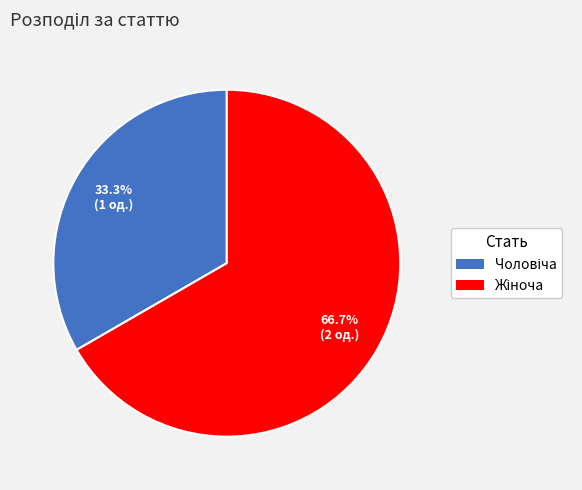

Is there a majority slice in this chart?

Yes